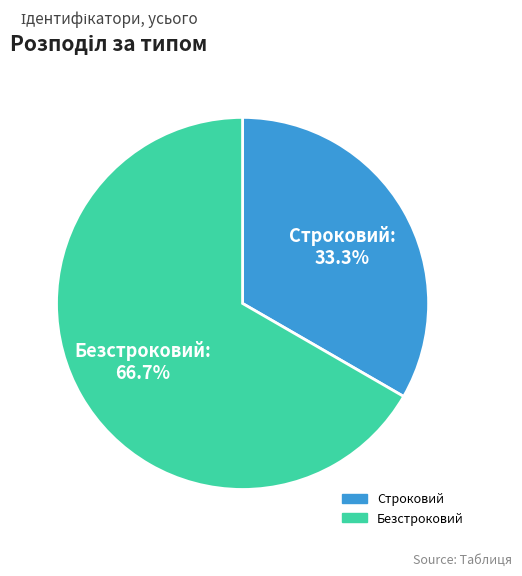

To the nearest percent, what percentage of the pie is Строковий?

33%